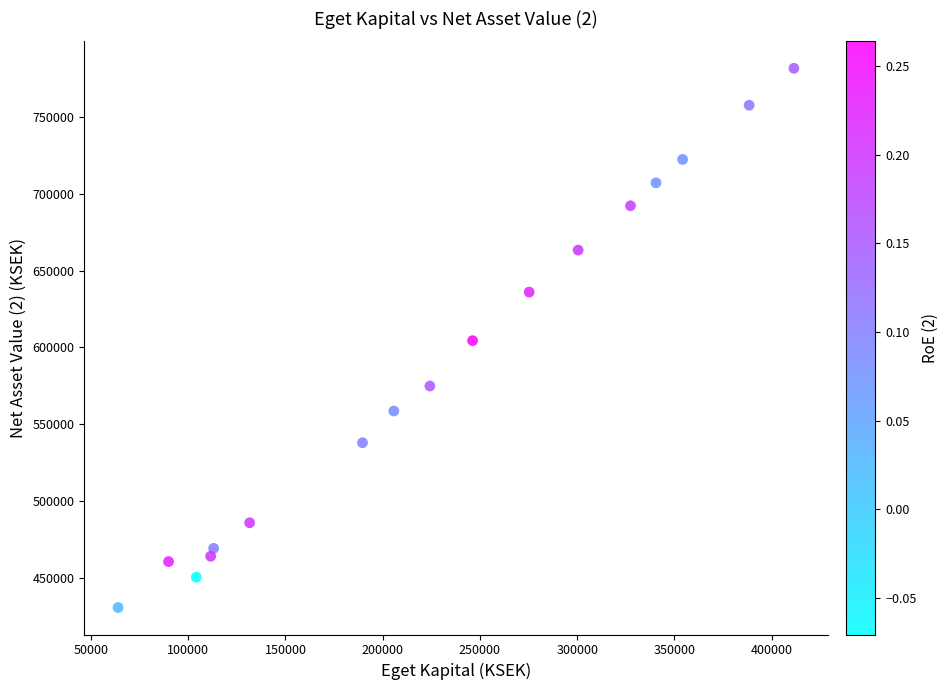

What is the range of X values (max minus min)?

347556.0